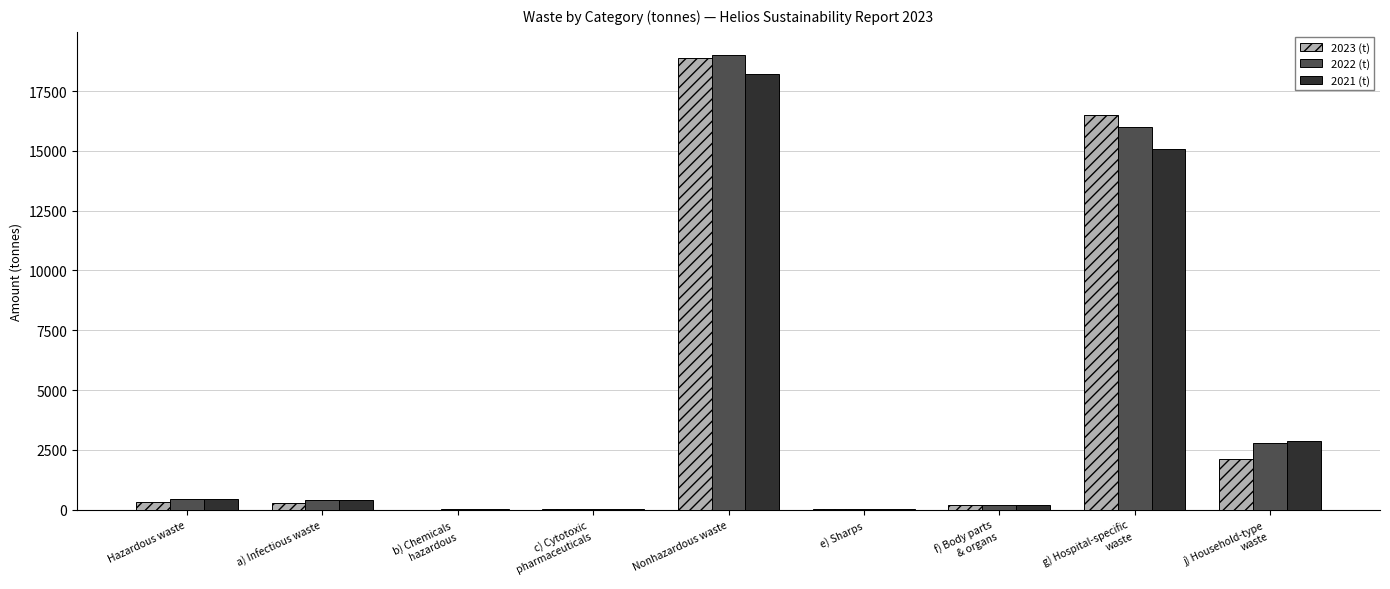

Which category has the highest value in the 2021 (t) series?

Nonhazardous waste